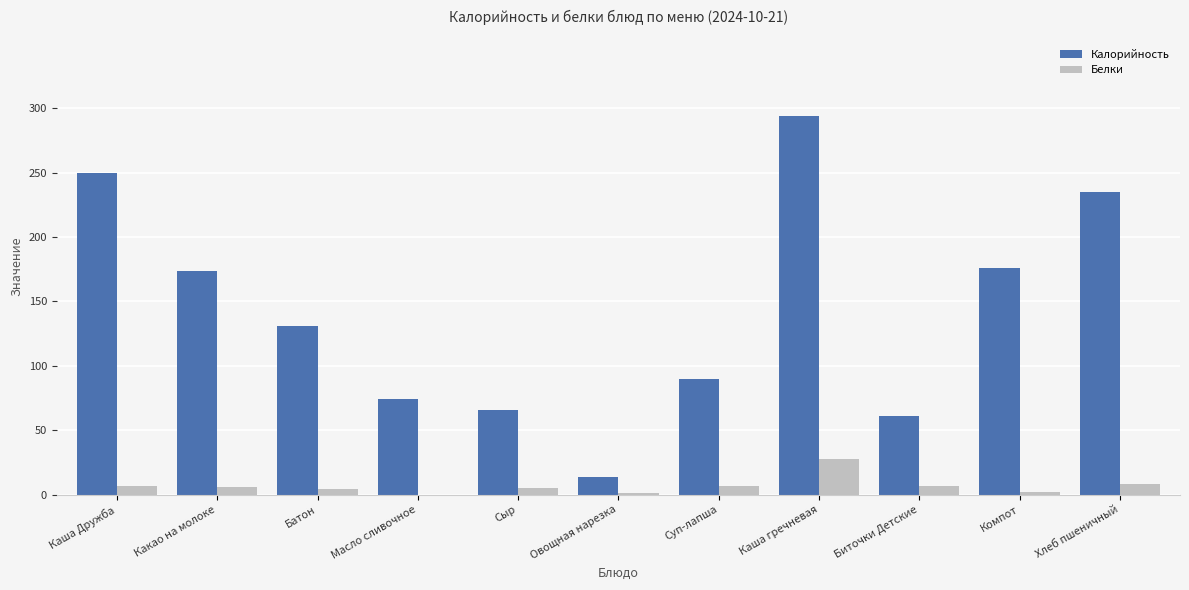

Is it true that Калорийность equals 66 at Сыр?

True